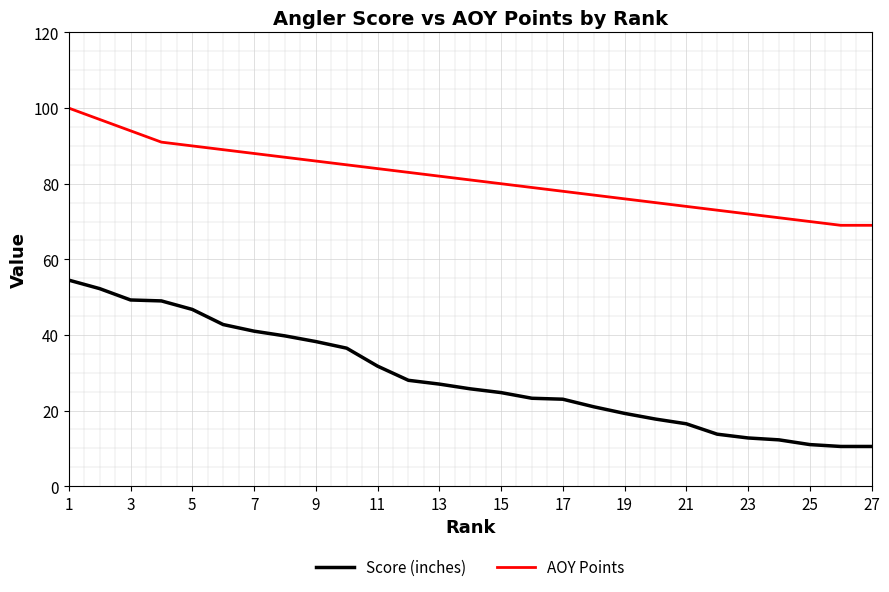

What is the maximum value shown in the chart?

100.0